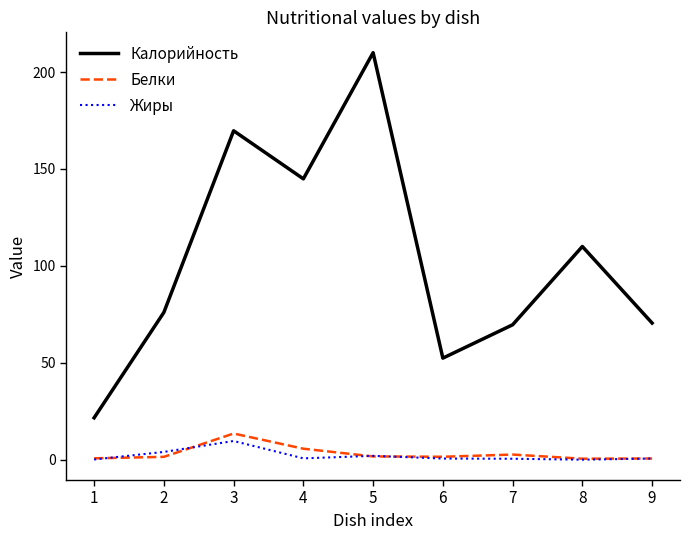

How many series are shown in this chart?

3